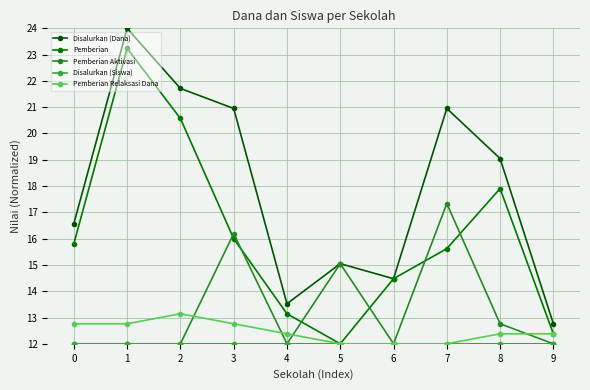

Does the chart have visible grid lines?

Yes